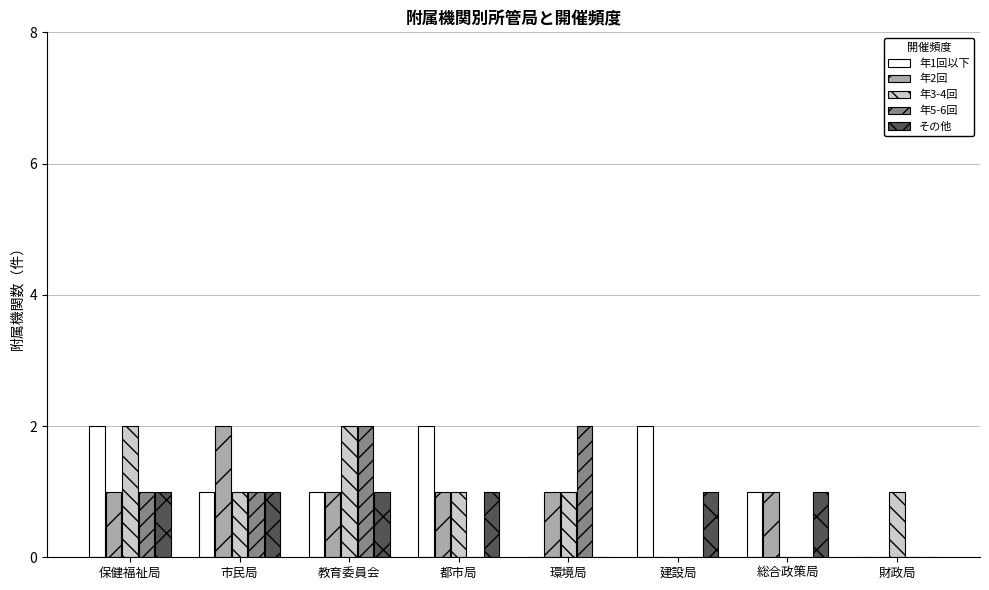

Reading left to right, extract all data points from this chart.

年1回以下: 2	1	1	2	0	2	1	0
年2回: 1	2	1	1	1	0	1	0
年3-4回: 2	1	2	1	1	0	0	1
年5-6回: 1	1	2	0	2	0	0	0
その他: 1	1	1	1	0	1	1	0